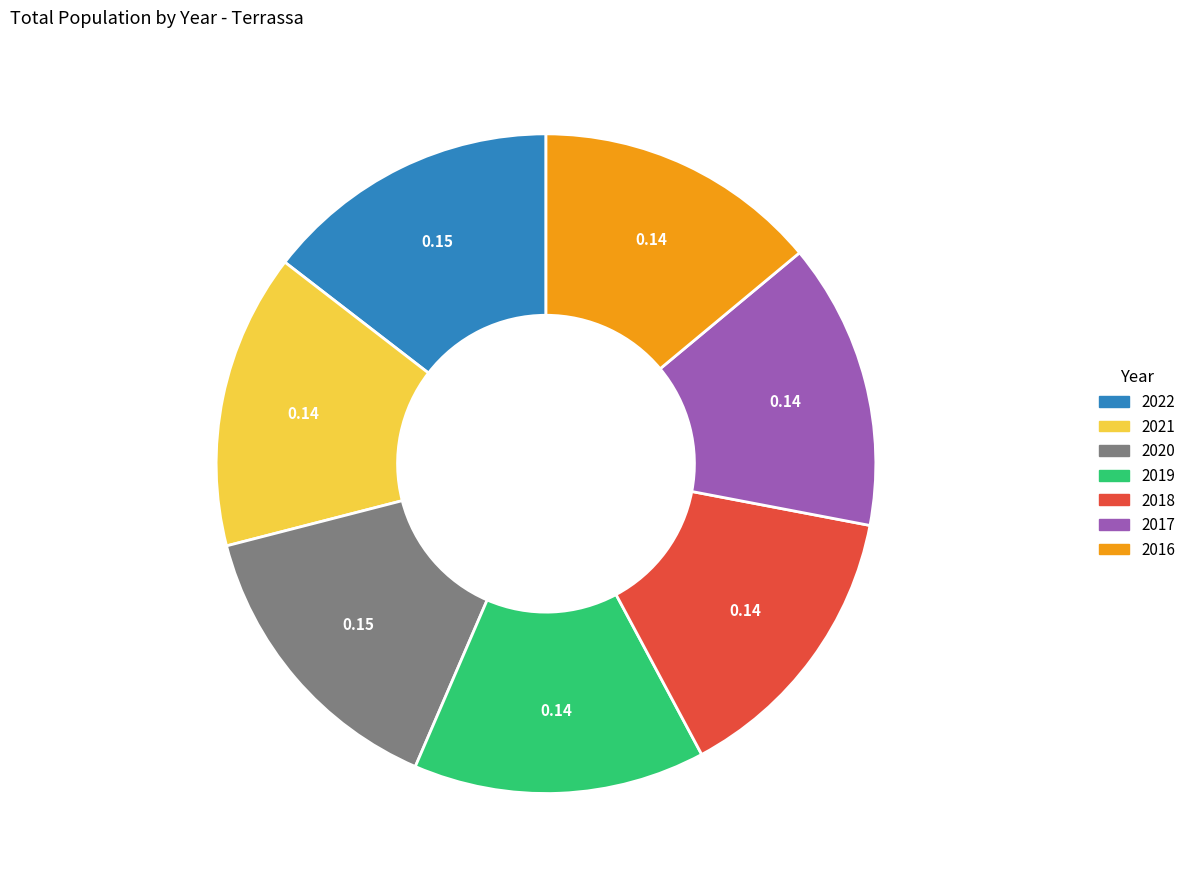

Combined, do 2019 and 2020 account for over 50%?

No